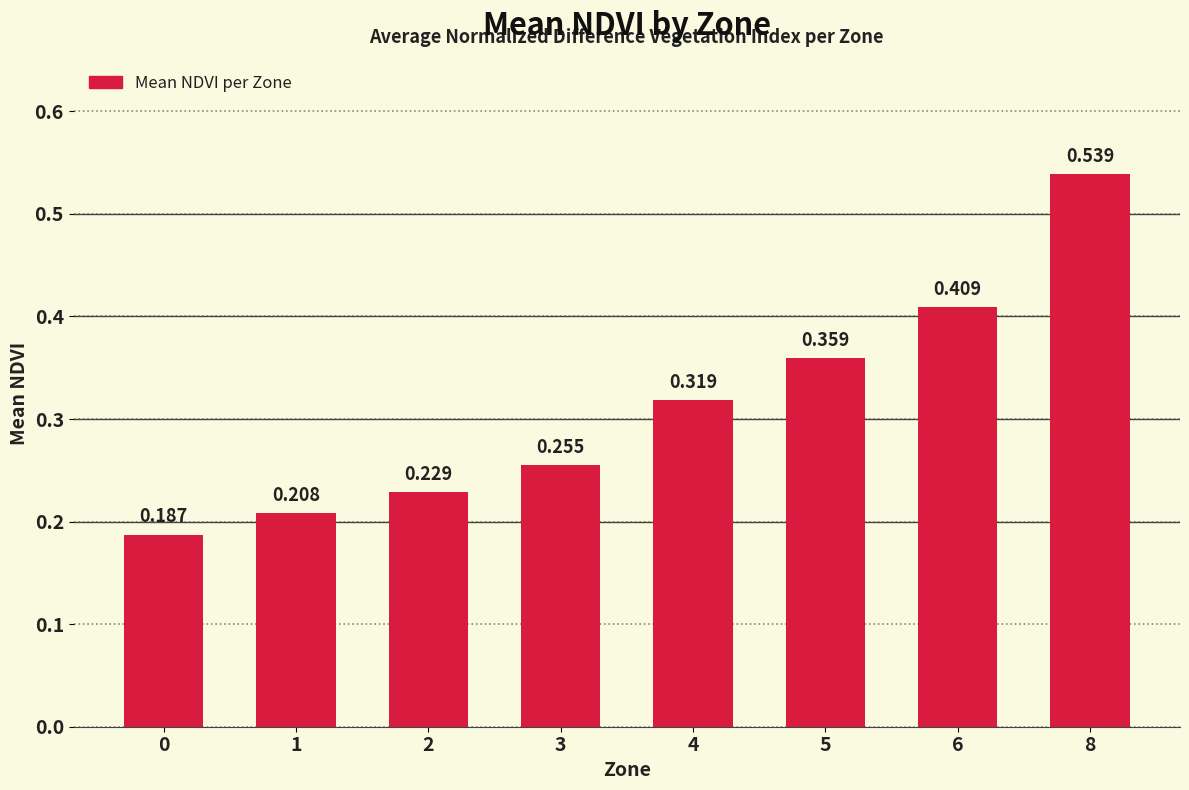

What is the minimum value shown in the chart?

0.2